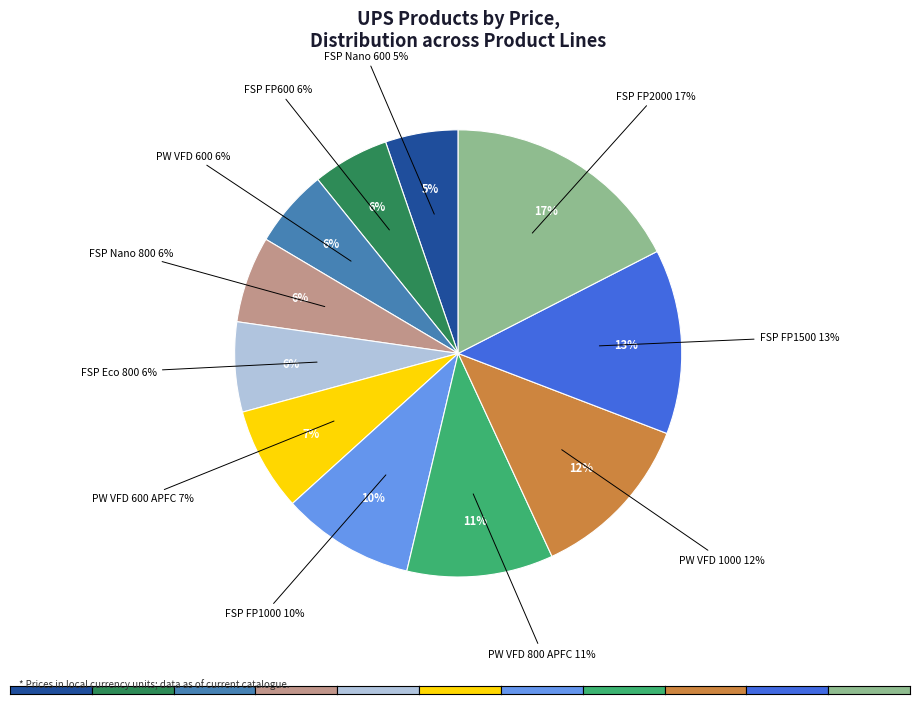

What portion of the pie excludes UPS FSP Nano 600?

94.7%